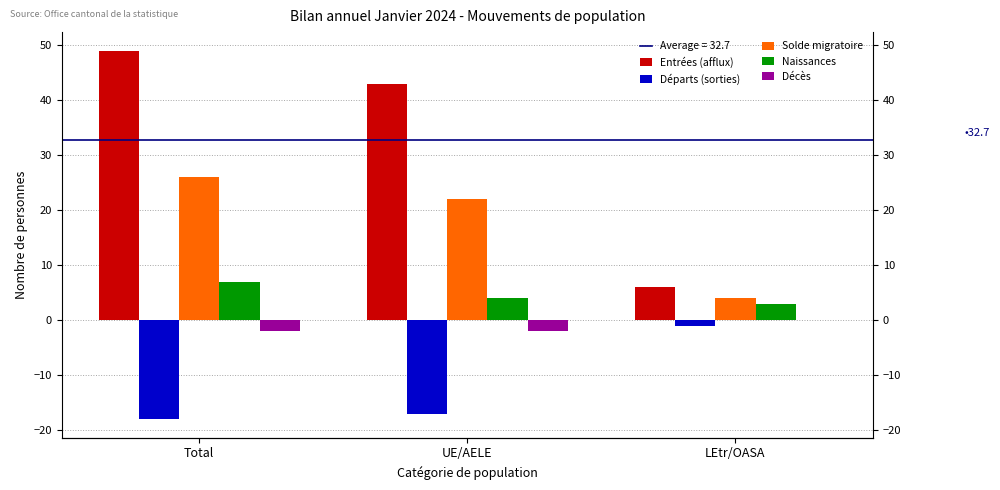

Are the bars horizontal?

No